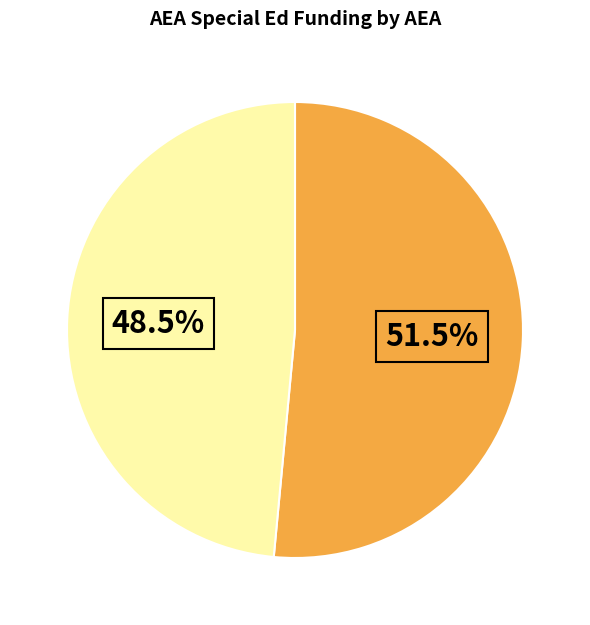

Is there a majority slice in this chart?

Yes